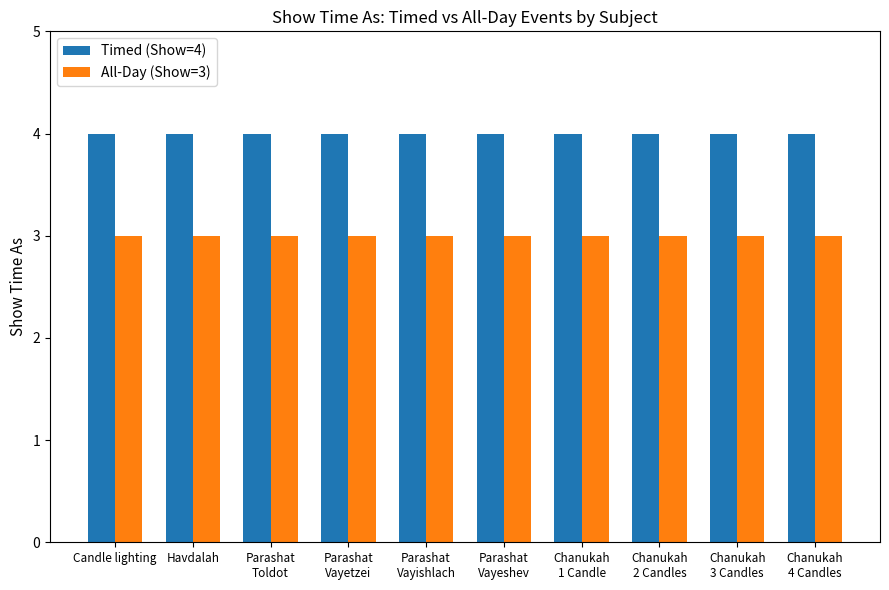

What is the total value across all series at Parashat
Vayetzei?

7